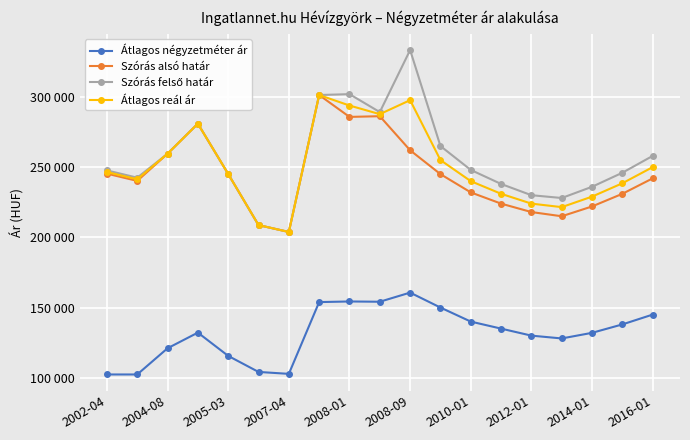

Is this an area chart (filled region under the line)?

No